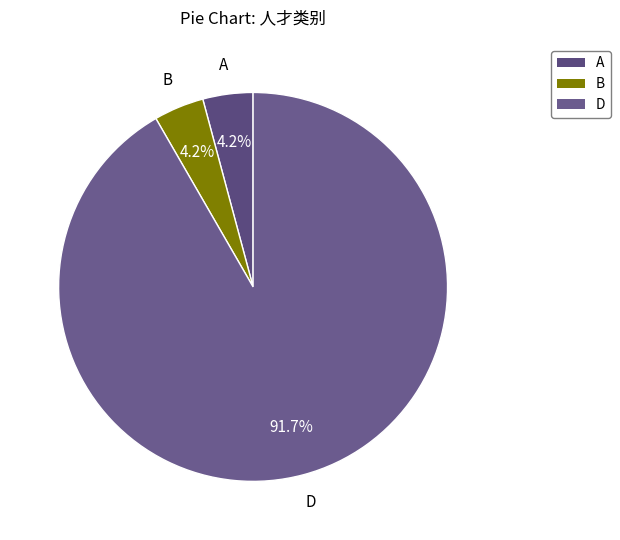

Which slice is the largest?

D